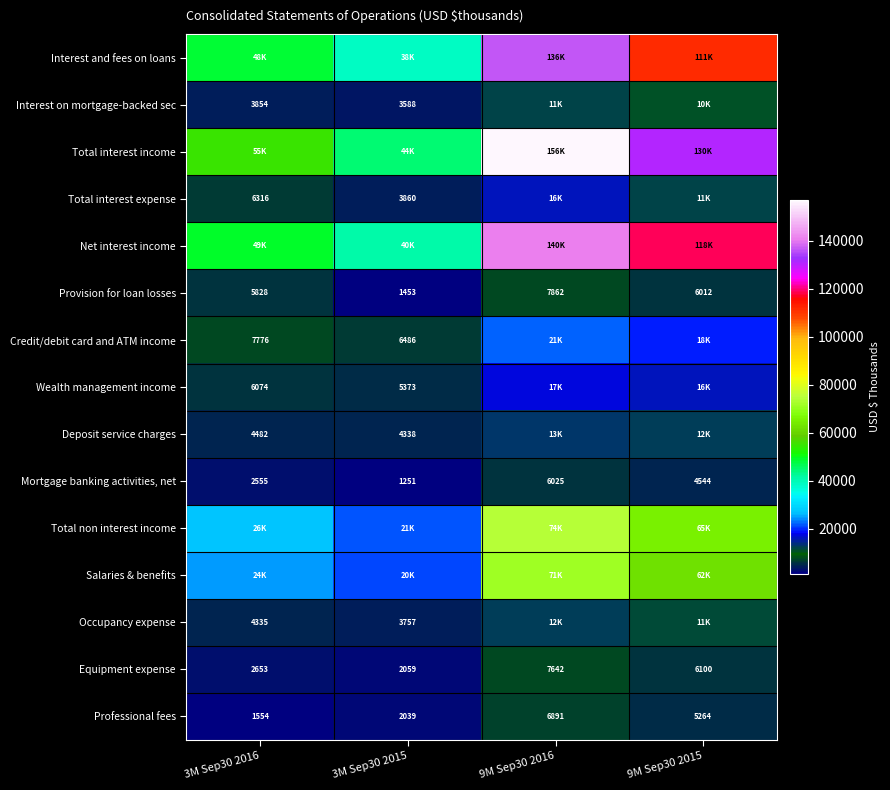

At which label is Professional fees closest to 4222?

9M Sep30 2015